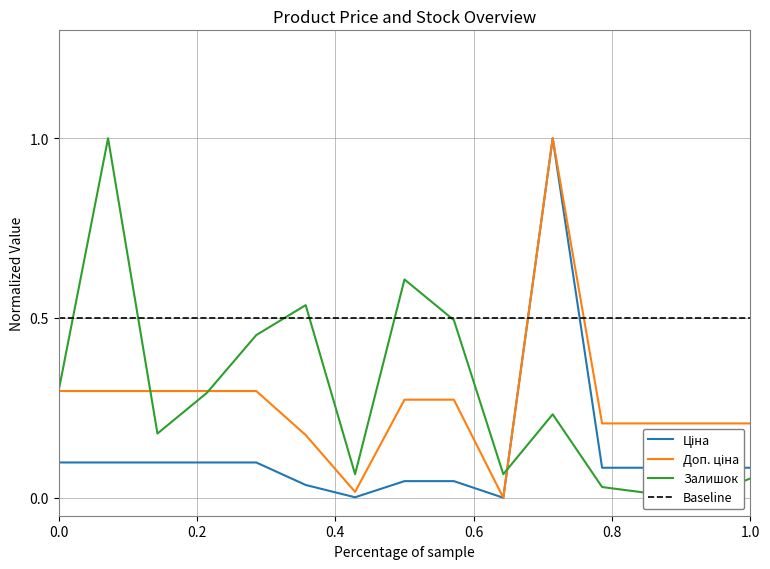

The value of Доп. ціна at 283231052 is 0.3. True or false?

True